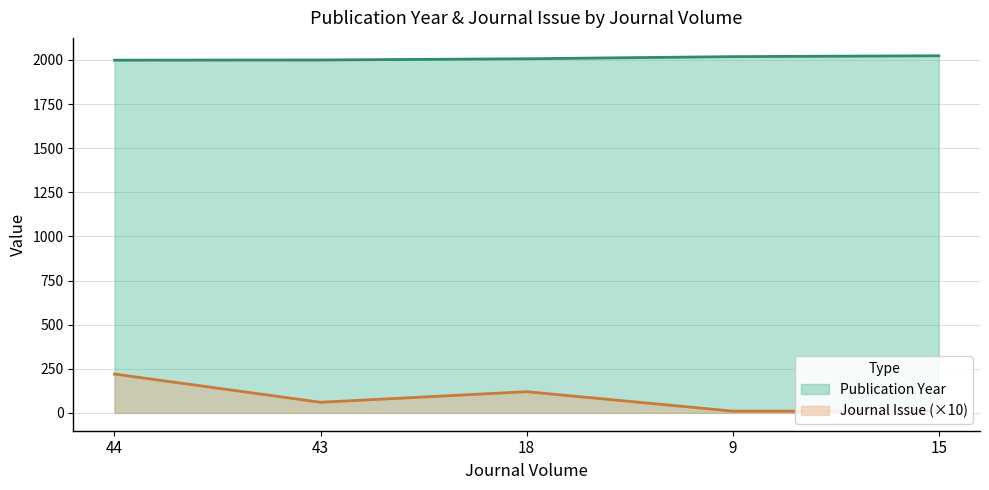

True or false: Publication Year has more than 2 interior local peaks.

False